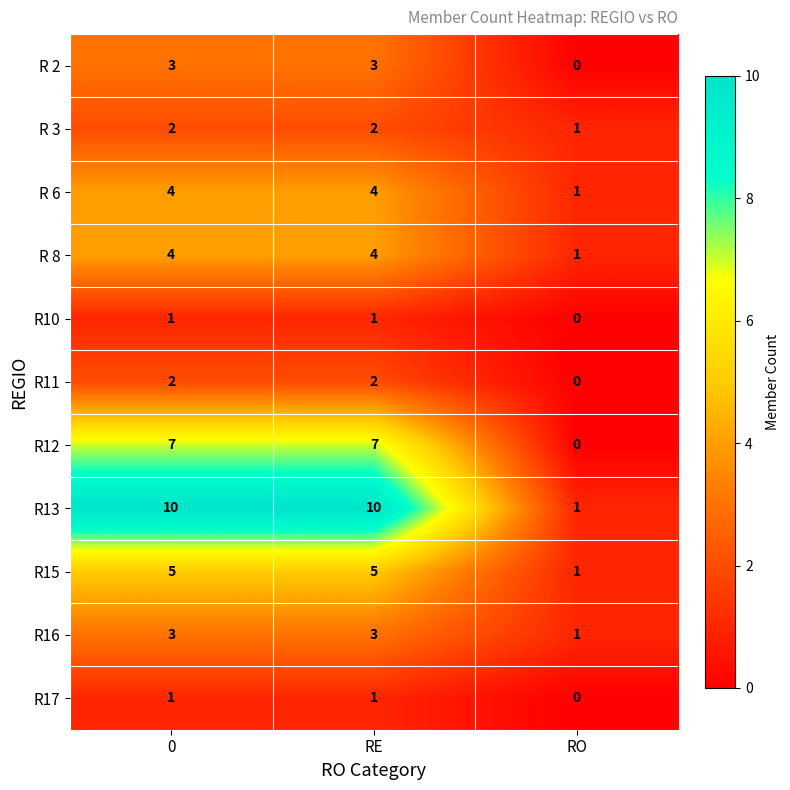

The value of R17 at RE is 2. True or false?

False